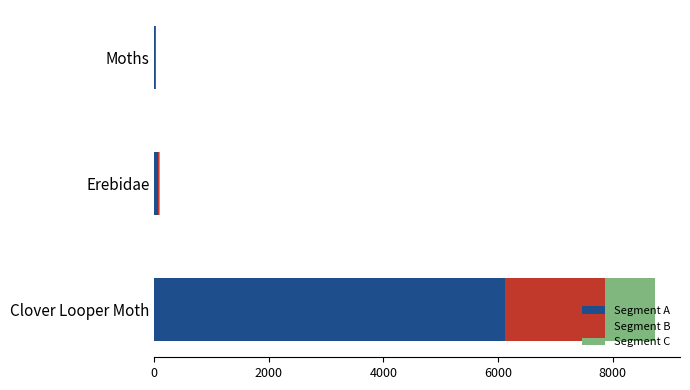

Which category has the lowest value across all series?

Moths